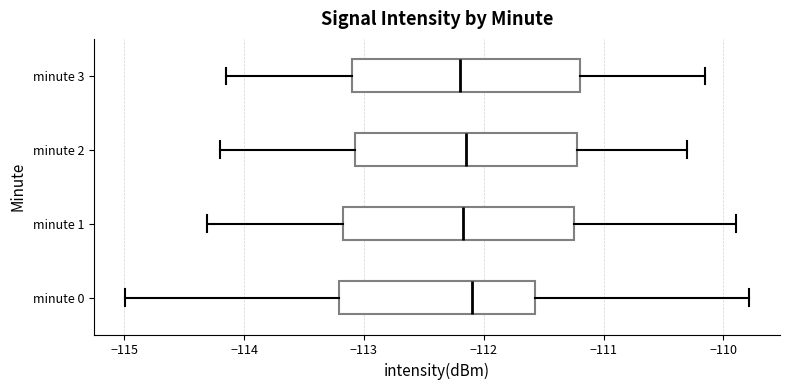

Reading bottom to top, read every box against the x-axis: the position of its median line, the range the box covers, and the ends of its whiskers. The values are not printed on the chart, so give them approximately, as read against the axis.

minute 0: median -112.1, box -113.2 to -111.6, whiskers -115.0 to -109.8
minute 1: median -112.2, box -113.2 to -111.2, whiskers -114.3 to -109.9
minute 2: median -112.1, box -113.1 to -111.2, whiskers -114.2 to -110.3
minute 3: median -112.2, box -113.1 to -111.2, whiskers -114.1 to -110.1